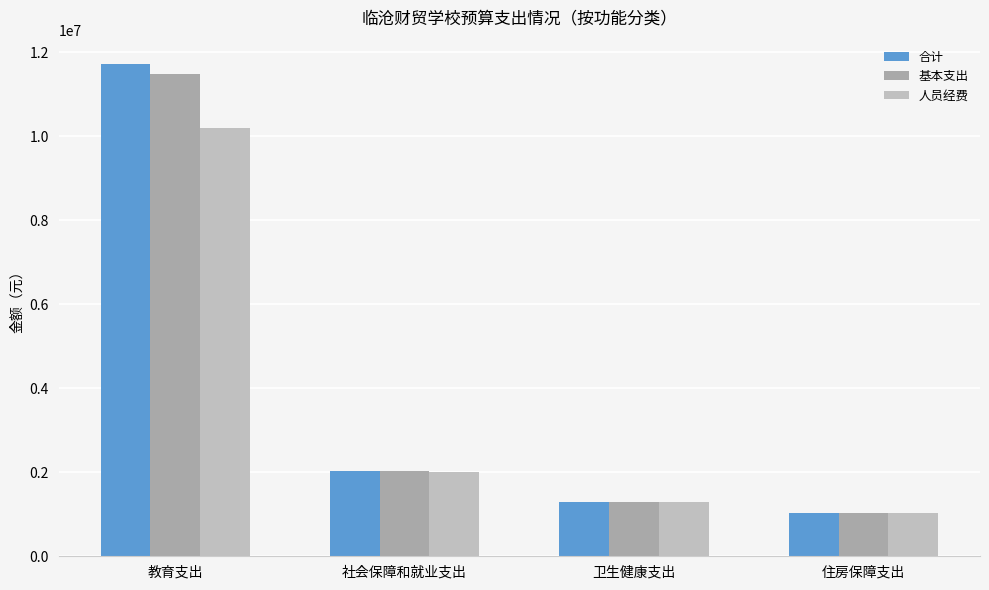

At which label is 人员经费 closest to 5610228?

社会保障和就业支出